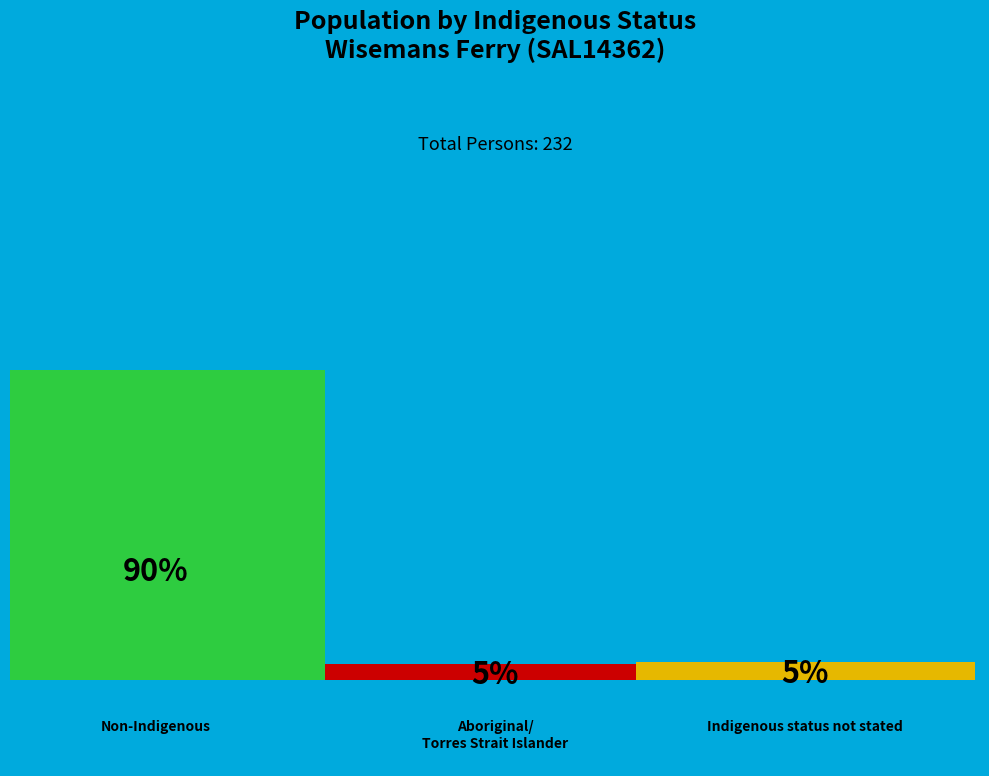

Does Indigenous status not stated represent more than half of the total?

No